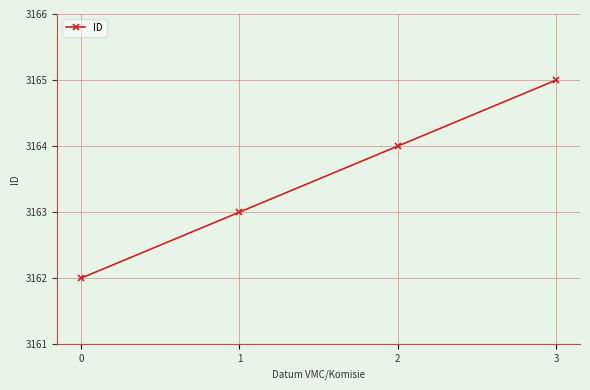

Read the value at 3.

3165